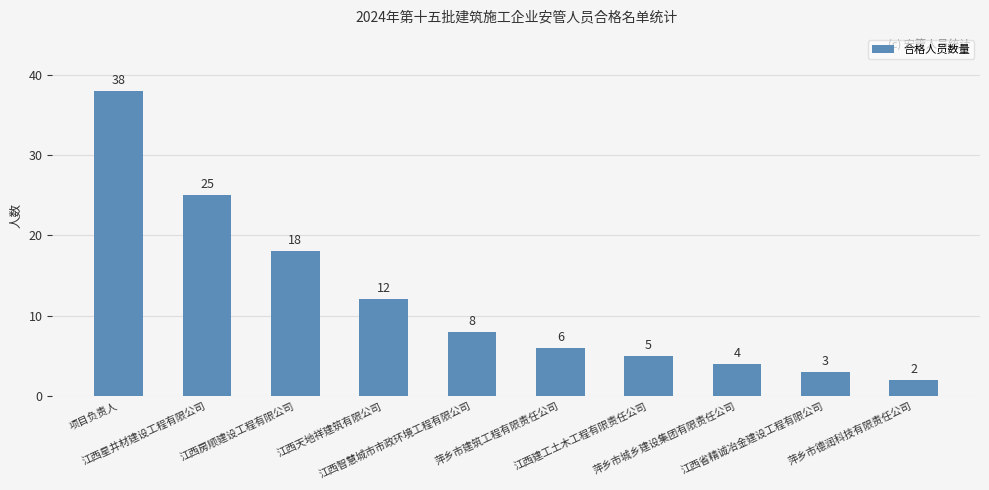

What is the difference between the values at 江西省精诚冶金建设工程有限公司 and 萍乡市城乡建设集团有限责任公司?

1